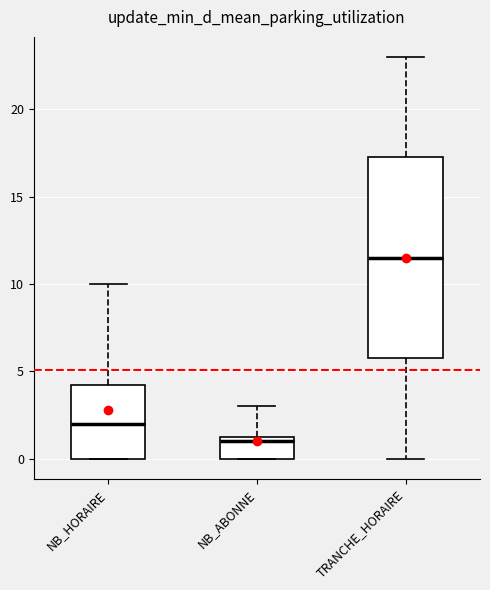

Reading left to right, transcribe this box plot: for each box, give where its median line is, the range the box spans, and where its two whiskers end, as read against the y-axis. The values are not printed on the chart, so give them approximately, as read against the axis.

NB_HORAIRE: median 2.0, box 0.0 to 4.5, whiskers 0.0 to 10.0
NB_ABONNE: median 1.0, box 0.0 to 1.5, whiskers 0.0 to 3.0
TRANCHE_HORAIRE: median 11.5, box 6.0 to 17.5, whiskers 0.0 to 23.0